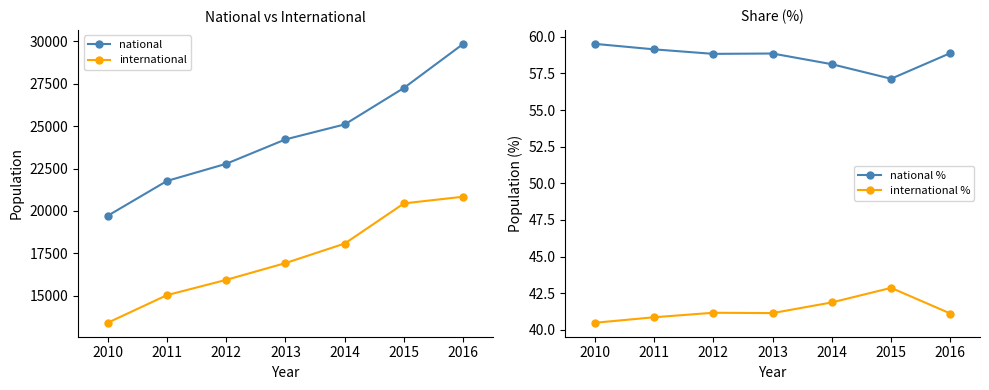

At which label does international reach its minimum?

2010